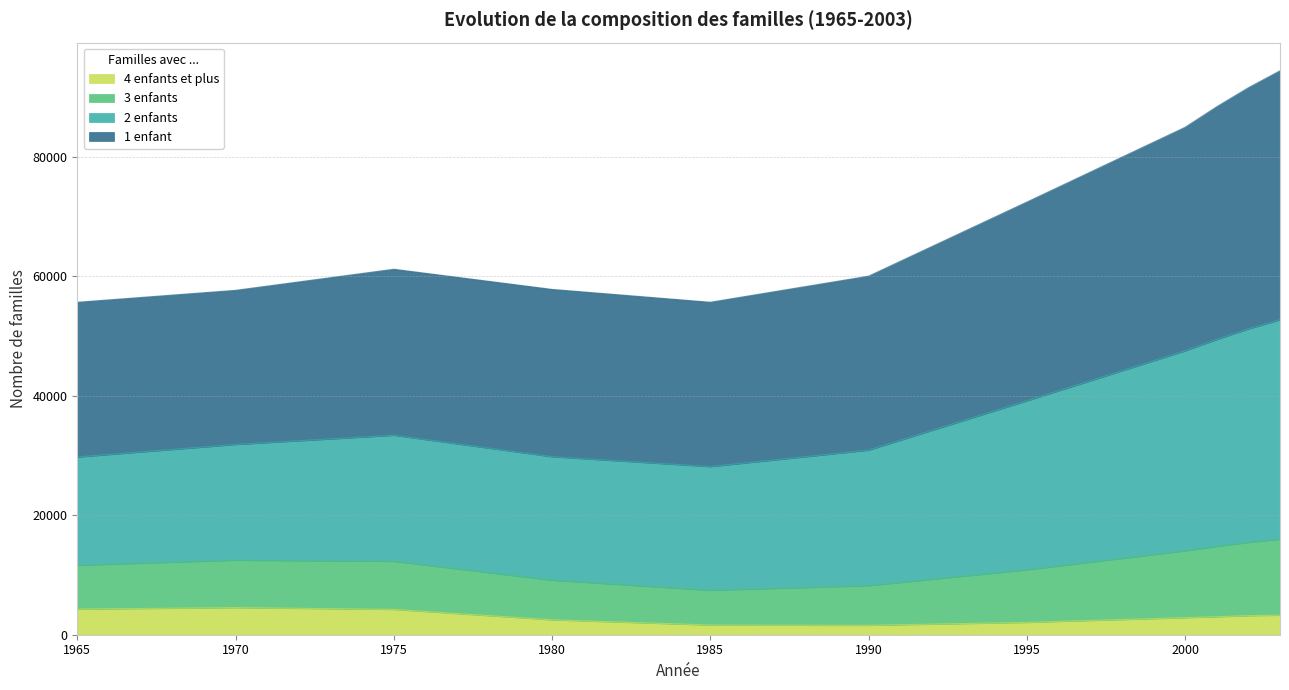

What is the spread (max minus min) of values at 1995?

31171